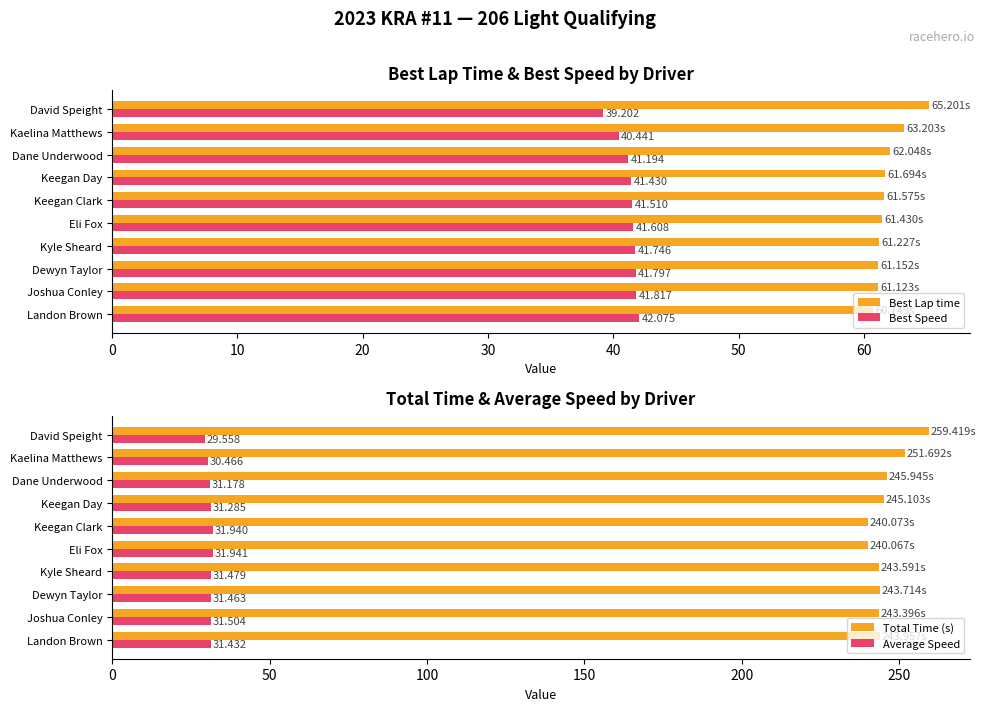

Does the chart contain stacked bars?

No